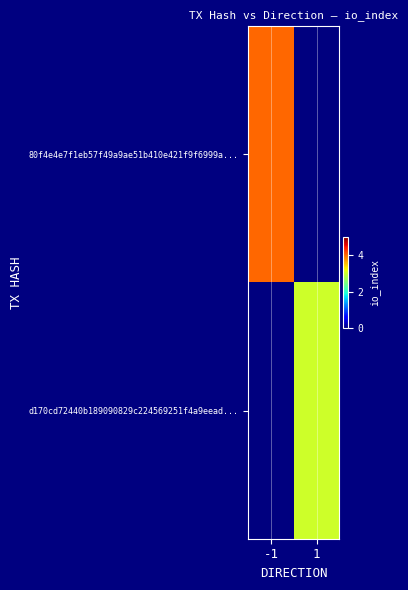

What is the total value across all series at 1?

3